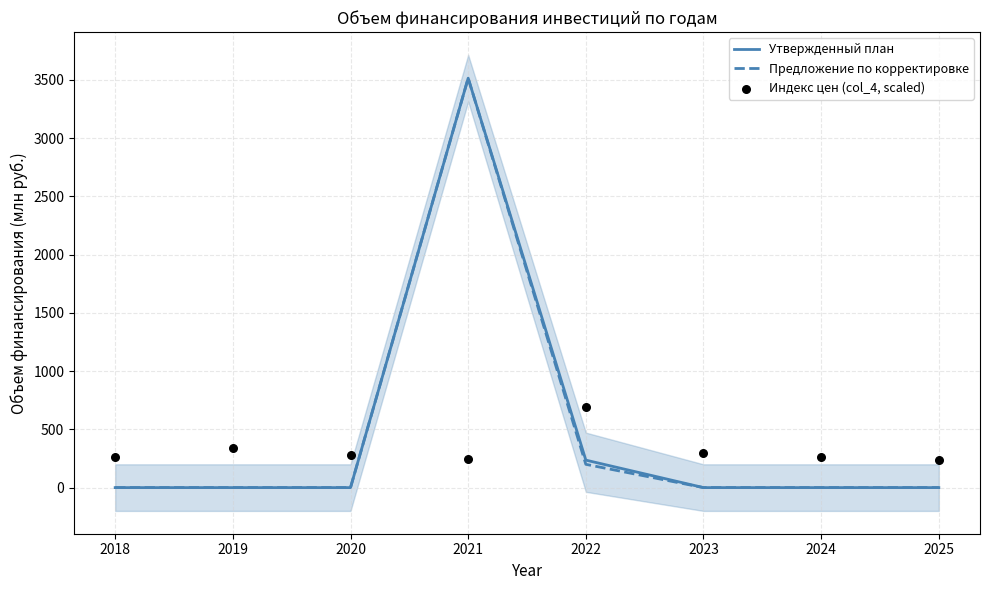

Is the value of Индекс цен (col_4, scaled) at 2019 greater than the value of Утвержденный план at 2020?

Yes